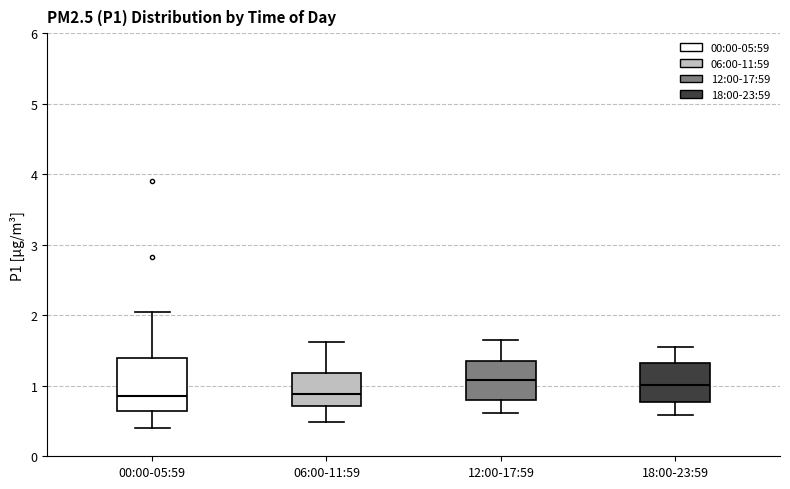

Reading left to right, read every box against the y-axis: the position of its median line, the range the box covers, and the ends of its whiskers. The values are not printed on the chart, so give them approximately, as read against the axis.

00:00-05:59: median 0.9, box 0.6 to 1.4, whiskers 0.4 to 2.1
06:00-11:59: median 0.9, box 0.7 to 1.2, whiskers 0.5 to 1.6
12:00-17:59: median 1.1, box 0.8 to 1.4, whiskers 0.6 to 1.7
18:00-23:59: median 1.0, box 0.8 to 1.3, whiskers 0.6 to 1.6